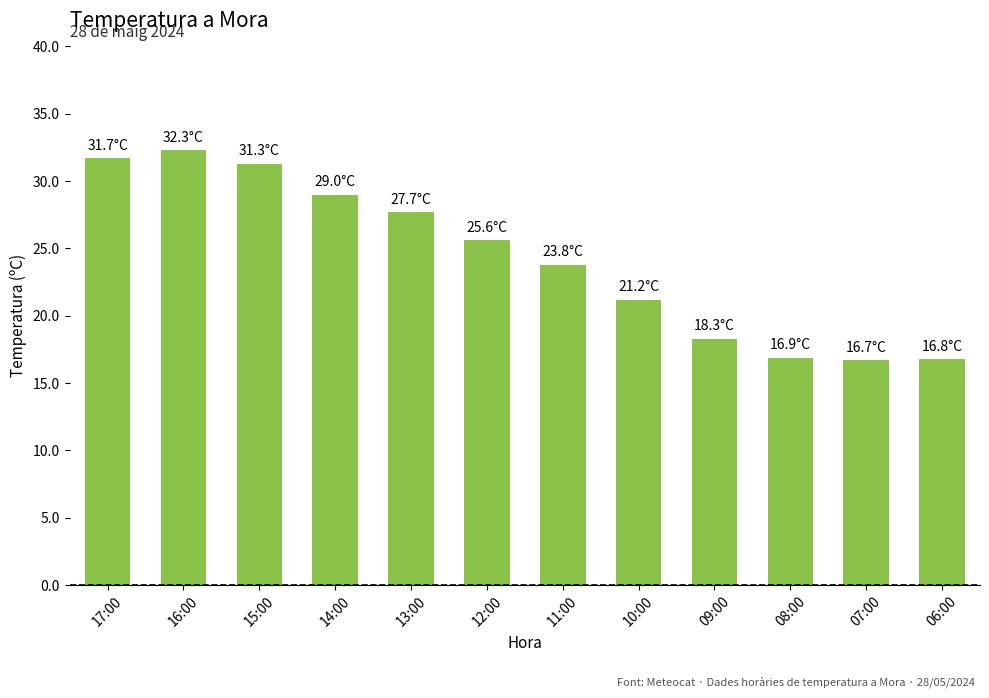

What is the difference between the values at 17:00 and 15:00?

0.4